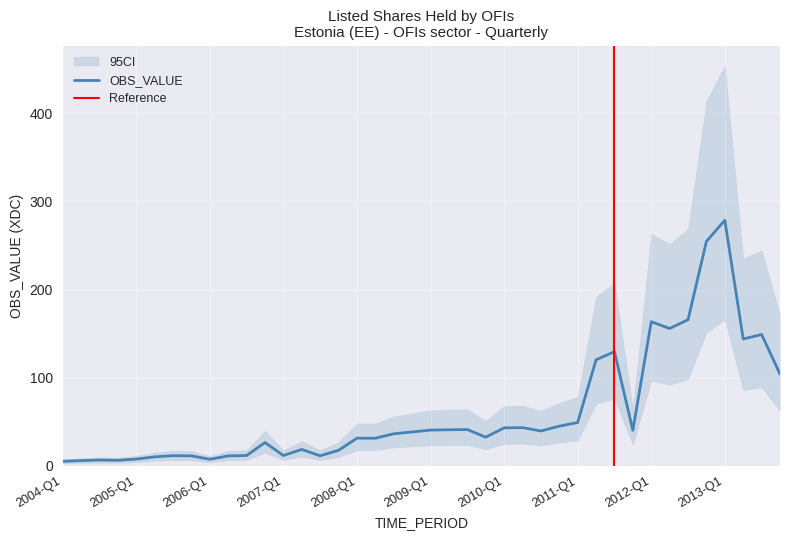

Rank the categories by value from lowest to highest.

2004-Q1, 2004-Q2, 2004-Q4, 2004-Q3, 2006-Q1, 2005-Q1, 2005-Q2, 2006-Q2, 2005-Q4, 2007-Q3, 2005-Q3, 2006-Q3, 2007-Q1, 2007-Q4, 2007-Q2, 2006-Q4, 2008-Q2, 2008-Q1, 2009-Q4, 2008-Q3, 2008-Q4, 2010-Q3, 2011-Q4, 2009-Q1, 2009-Q2, 2009-Q3, 2010-Q1, 2010-Q2, 2010-Q4, 2011-Q1, 2013-Q4, 2011-Q2, 2011-Q3, 2013-Q2, 2013-Q3, 2012-Q2, 2012-Q1, 2012-Q3, 2012-Q4, 2013-Q1